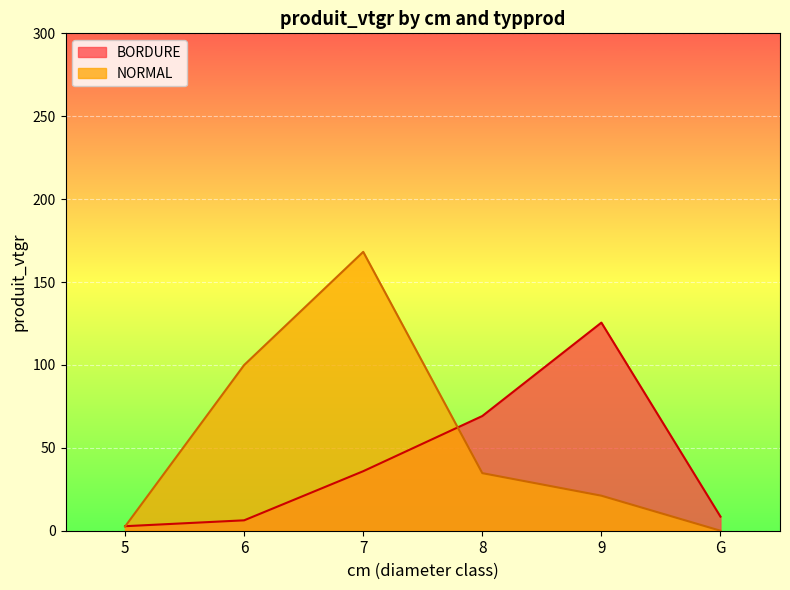

Between which two adjacent categories do BORDURE and NORMAL first intersect?

5 and 6